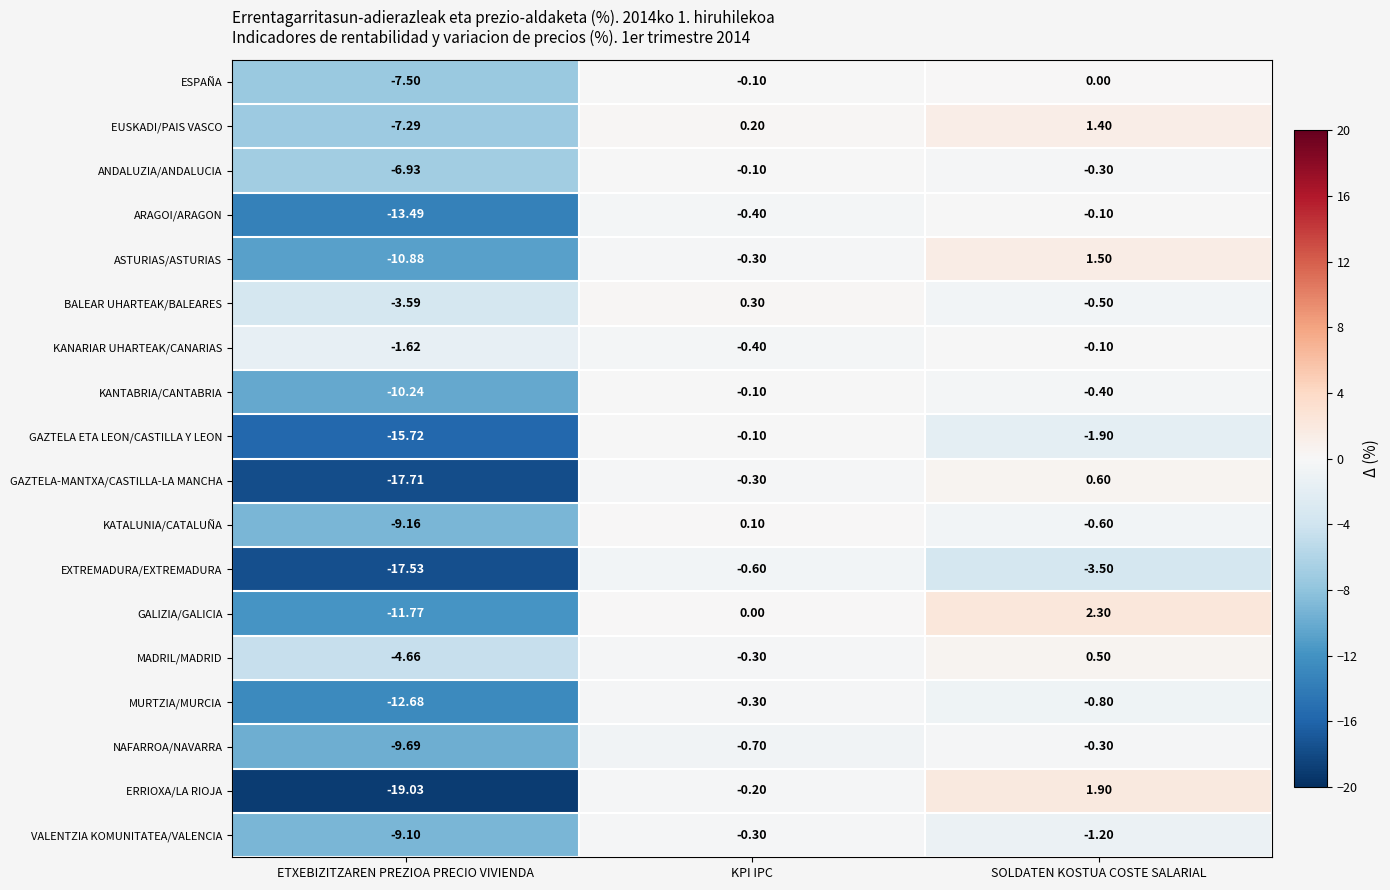

Which series has the largest range (max minus min)?

ERRIOXA/LA RIOJA